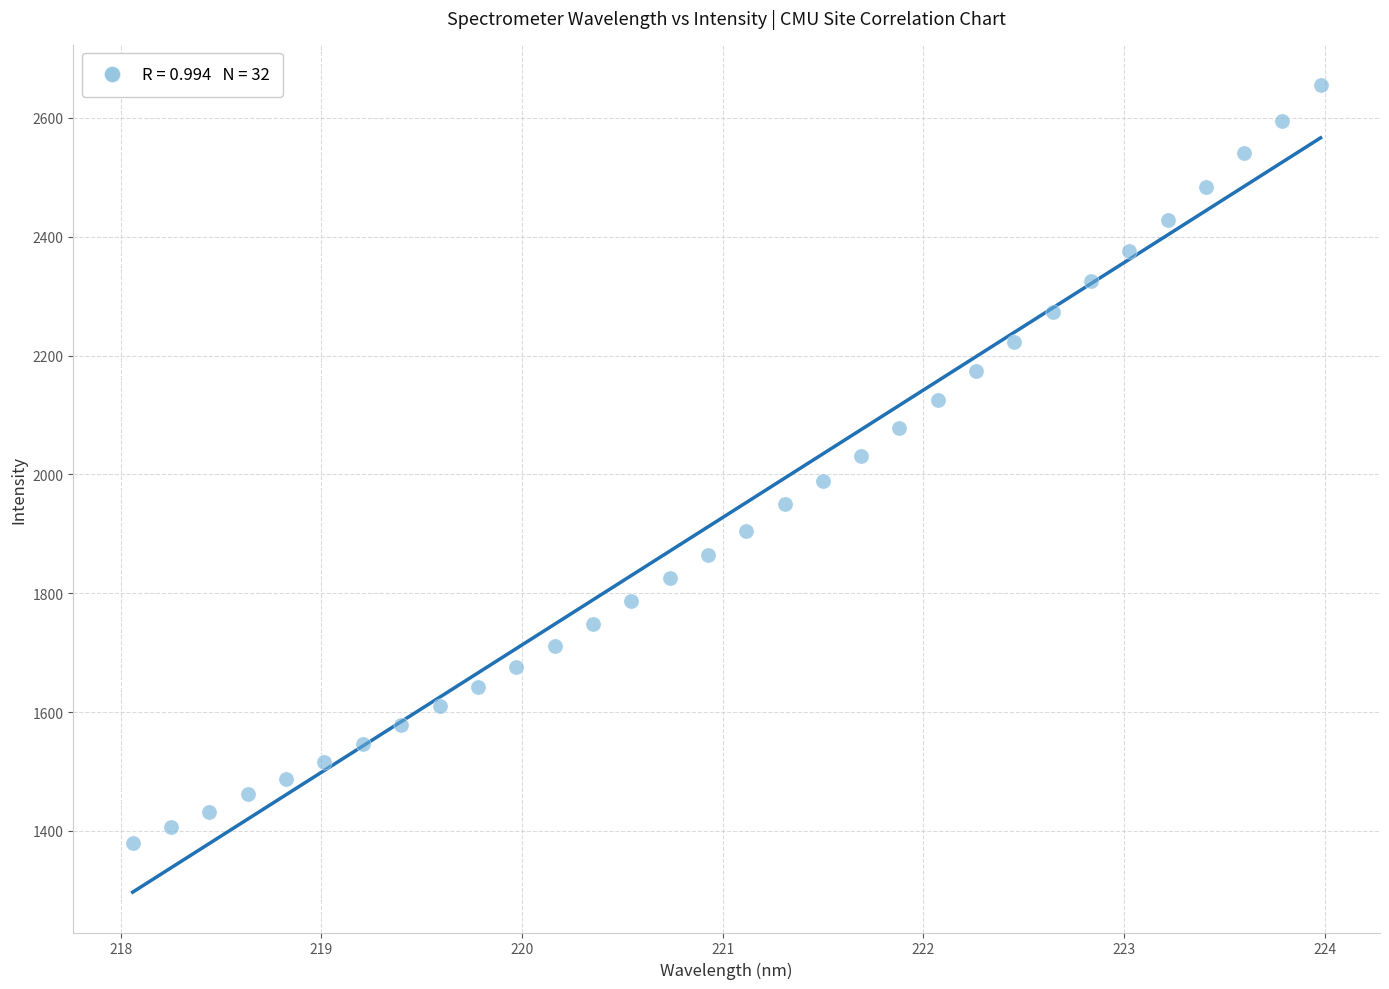

What is the range of X values (max minus min)?

5.9